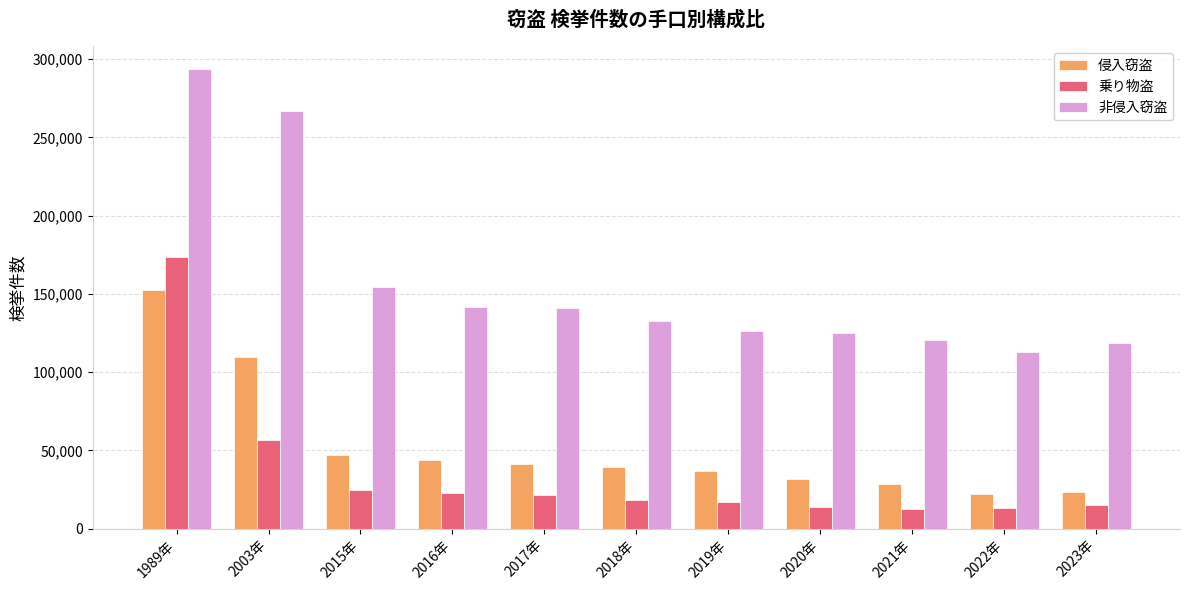

What are all the series names shown in the legend?

侵入窃盗, 乗り物盗, 非侵入窃盗